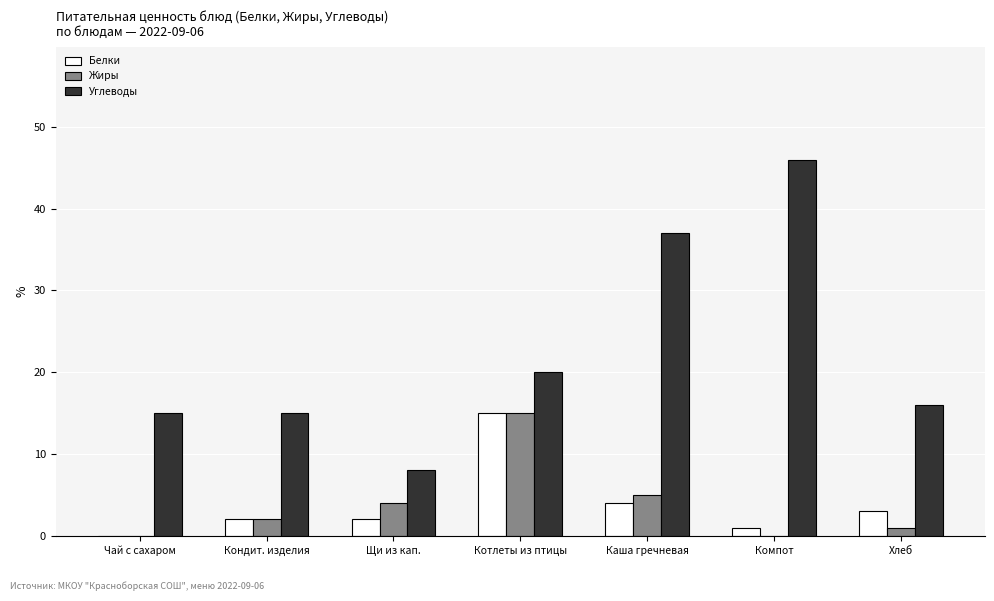

How many positive values does the Белки series have?

6